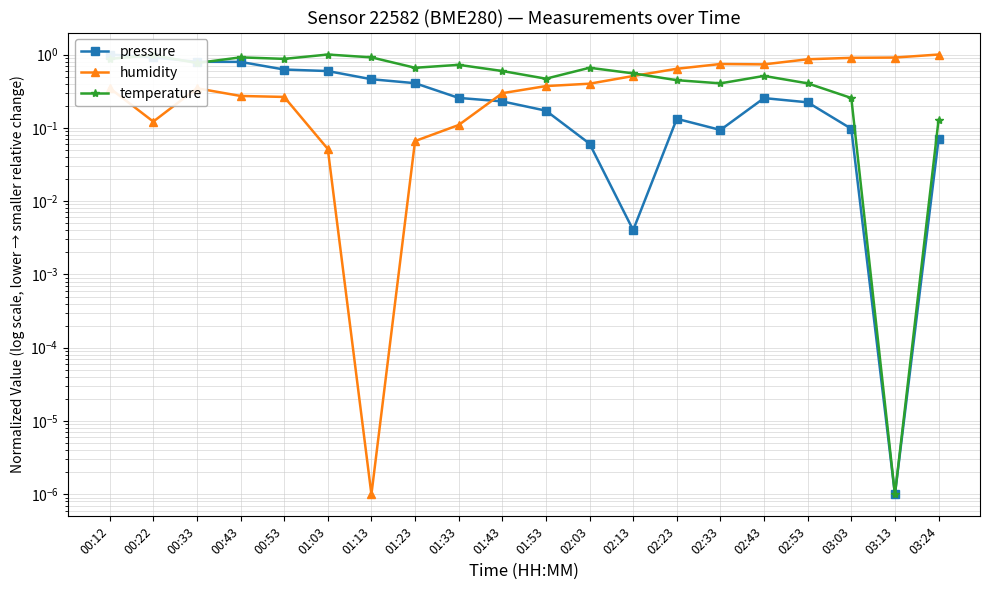

At which category does the chart reach its minimum across all series?

03:13